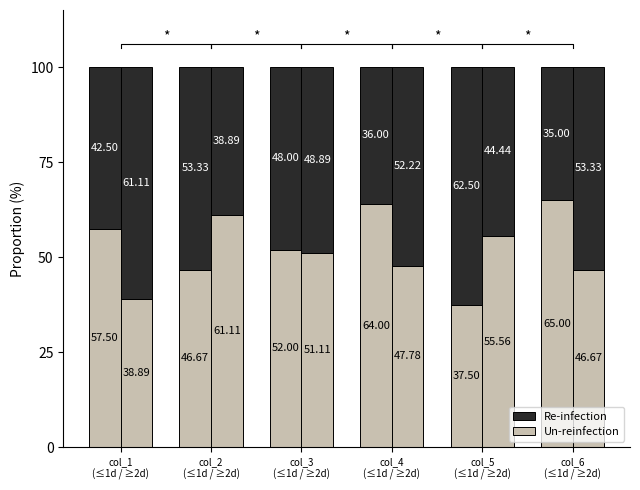

How many bars are there in each group?

2